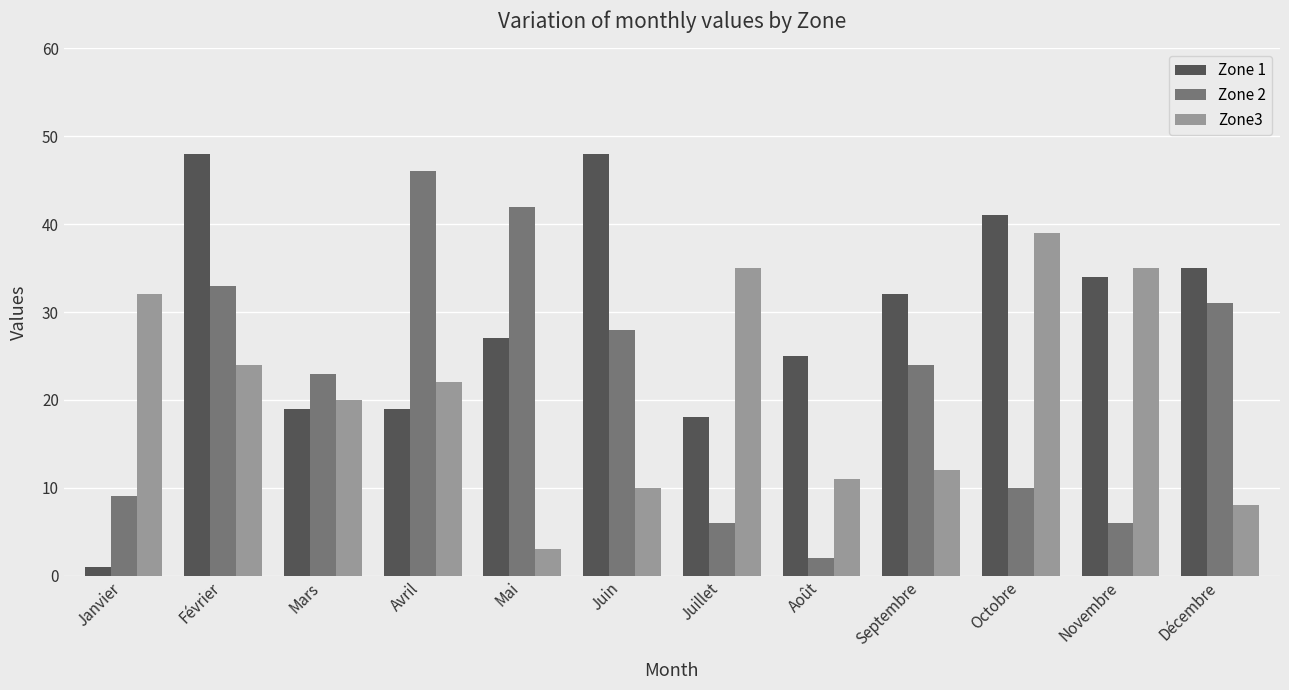

What are all the series names shown in the legend?

Zone 1, Zone 2, Zone3